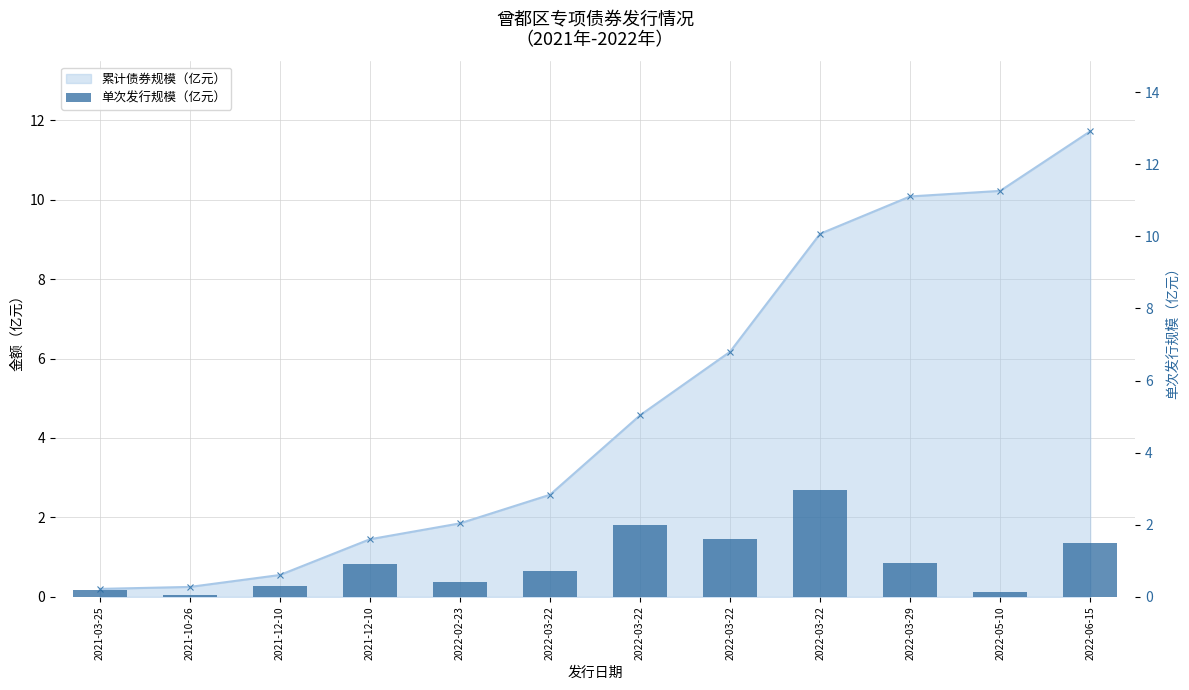

Read the value at 2022-03-29.

0.9